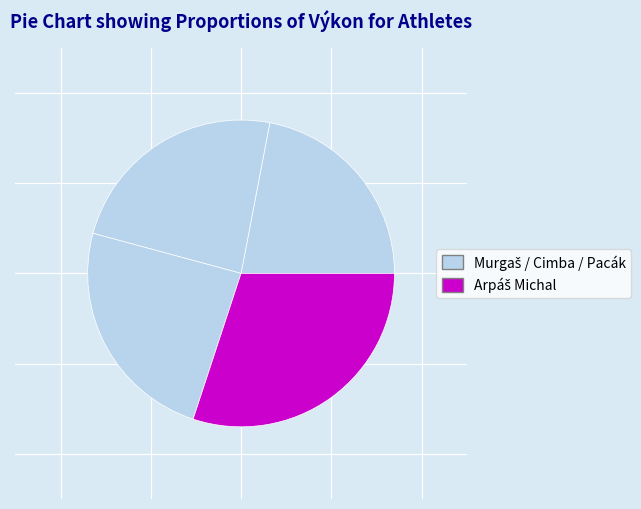

How many slices are in this pie chart?

4